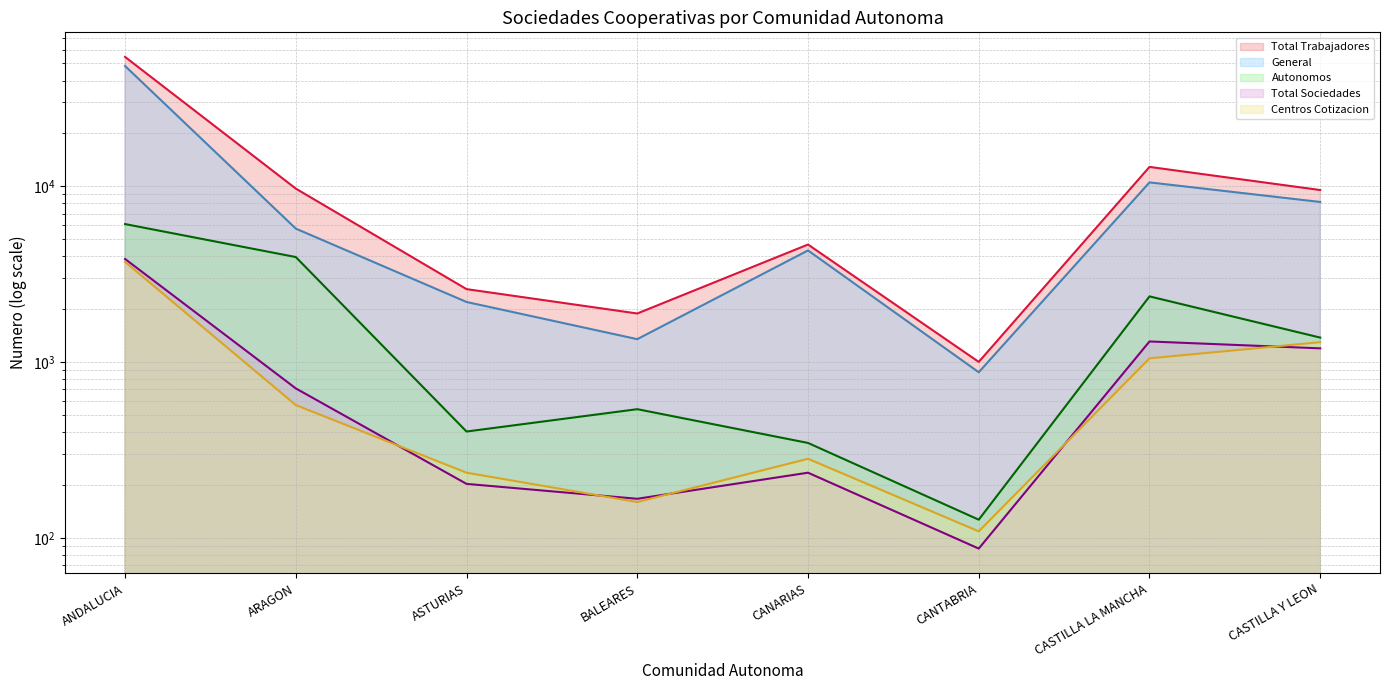

Where is the first local minimum for Centros Cotizacion (line)?

BALEARES